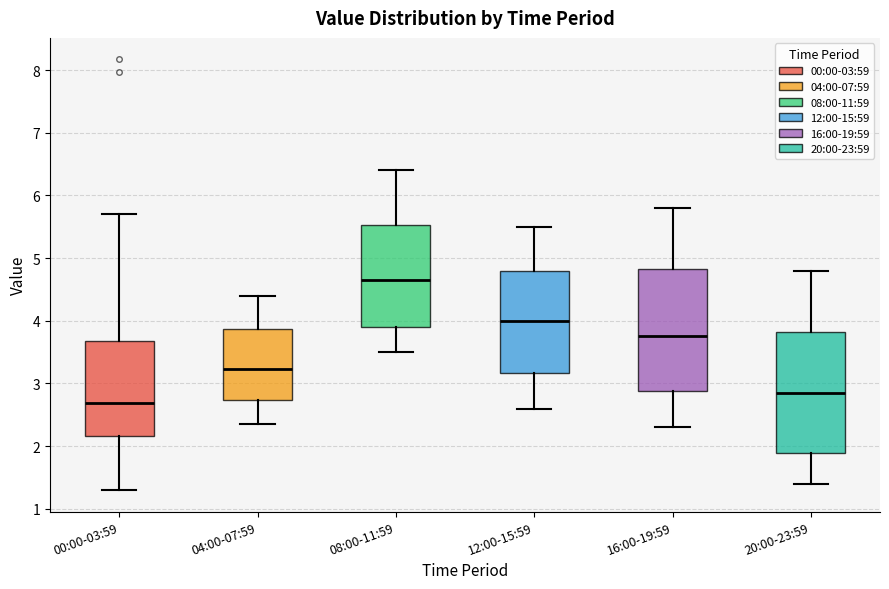

Where does the upper whisker of the box for 04:00-07:59 end on the y-axis? The values are not printed on the chart, so give them approximately, as read against the axis.

4.4